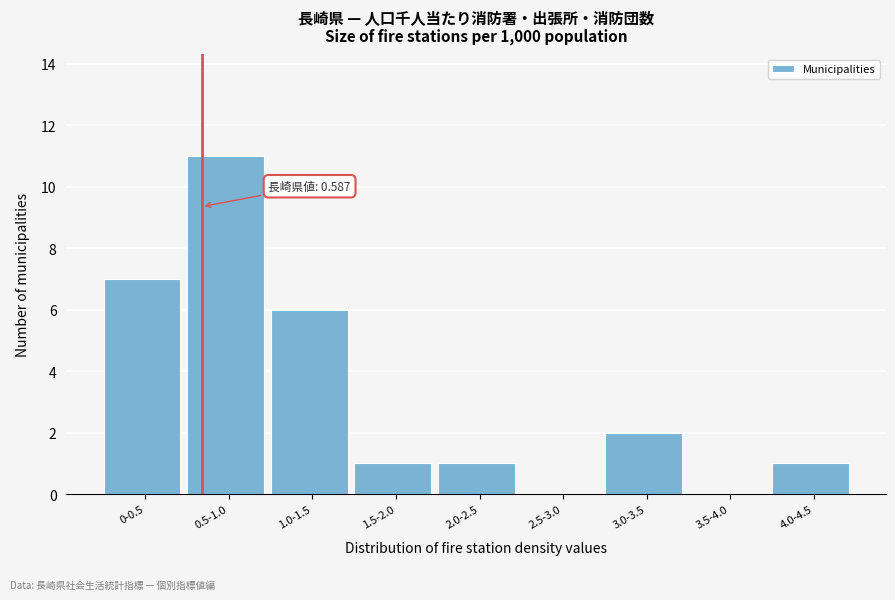

Reading right to left, extract all data points from this chart.

4.0-4.5=1	3.5-4.0=0	3.0-3.5=2	2.5-3.0=0	2.0-2.5=1	1.5-2.0=1	1.0-1.5=6	0.5-1.0=11	0-0.5=7